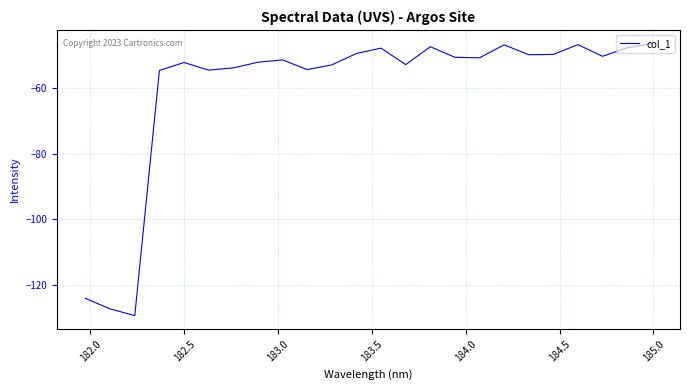

What is the minimum value shown in the chart?

-129.4